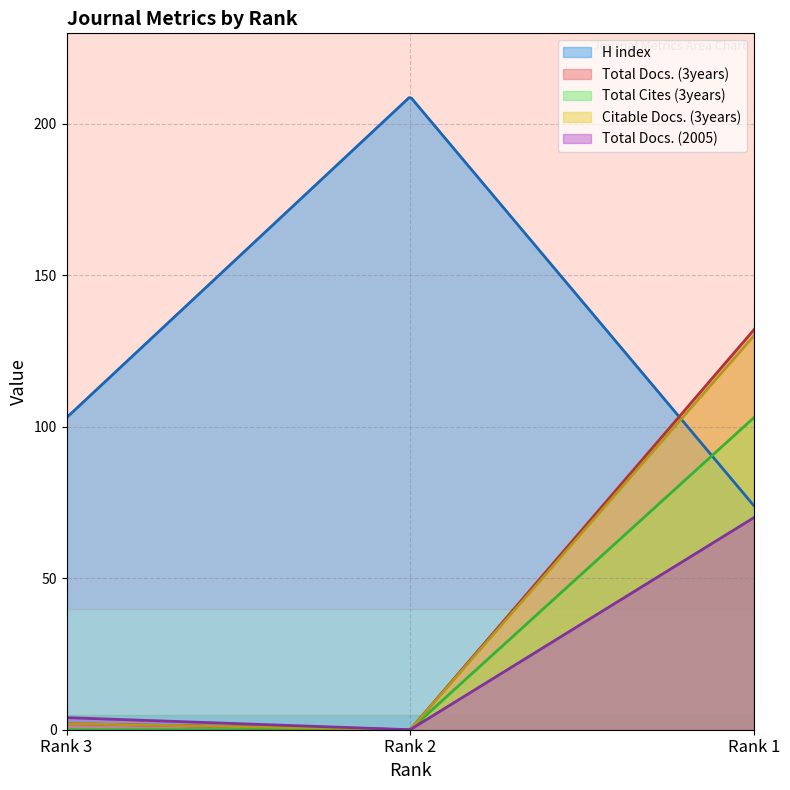

Reading left to right, transcribe all the data shown in this chart.

H index: 103	209	74
Total Docs. (3years): 2	0	132
Total Cites (3years): 0	0	103
Citable Docs. (3years): 2	0	130
Total Docs. (2005): 4	0	70